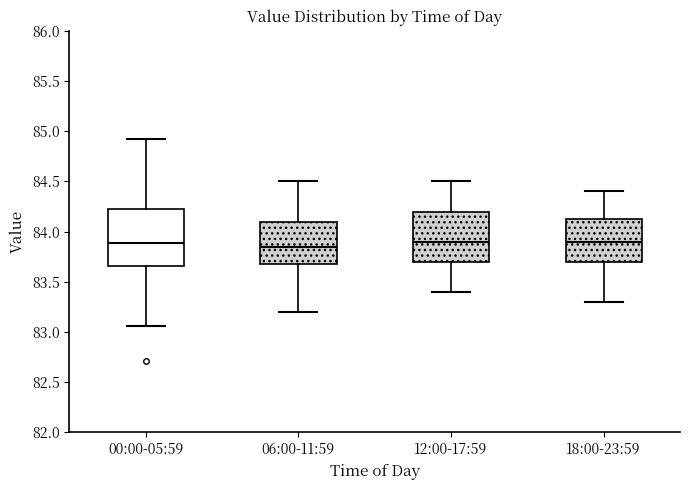

Reading left to right, transcribe this box plot: for each box, give where its median line is, the range the box spans, and where its two whiskers end, as read against the y-axis. The values are not printed on the chart, so give them approximately, as read against the axis.

00:00-05:59: median 83.90, box 83.65 to 84.25, whiskers 83.05 to 84.90
06:00-11:59: median 83.85, box 83.70 to 84.10, whiskers 83.20 to 84.50
12:00-17:59: median 83.90, box 83.70 to 84.20, whiskers 83.40 to 84.50
18:00-23:59: median 83.90, box 83.70 to 84.15, whiskers 83.30 to 84.40